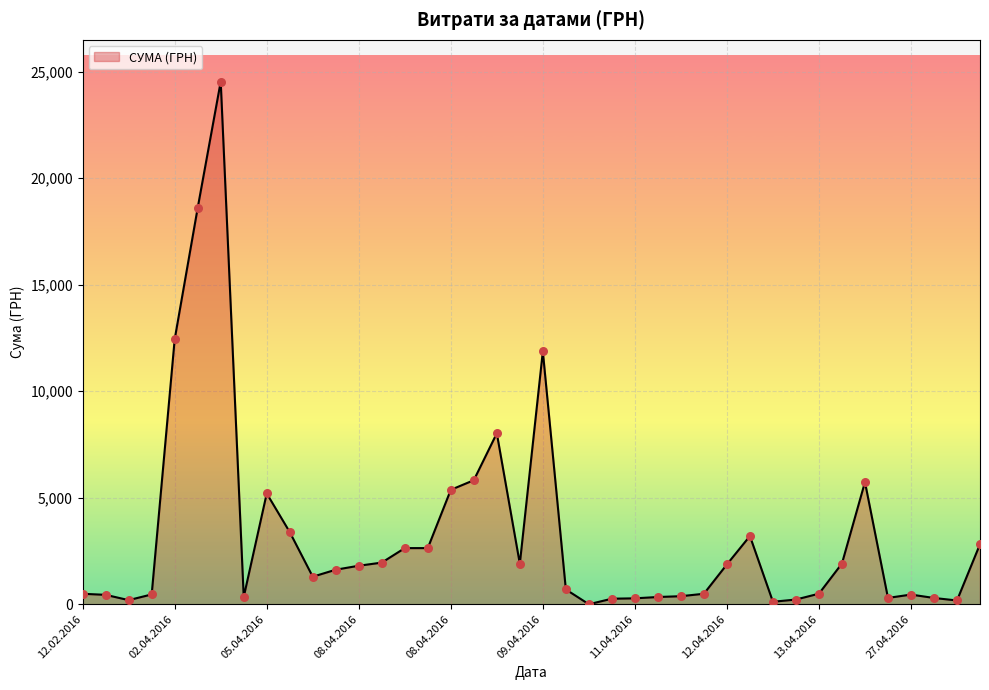

What is the greatest value displayed?

24536.0